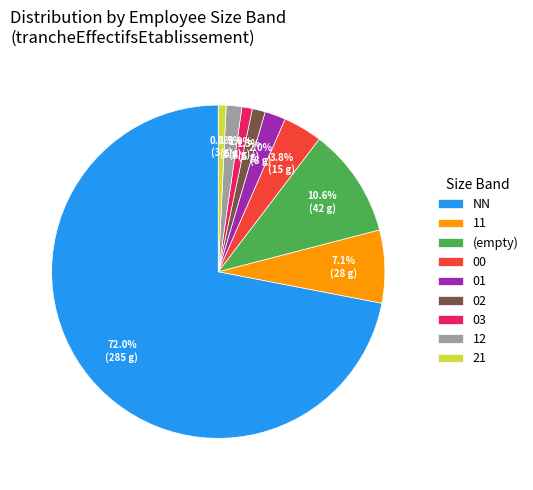

Which slice is the largest?

NN